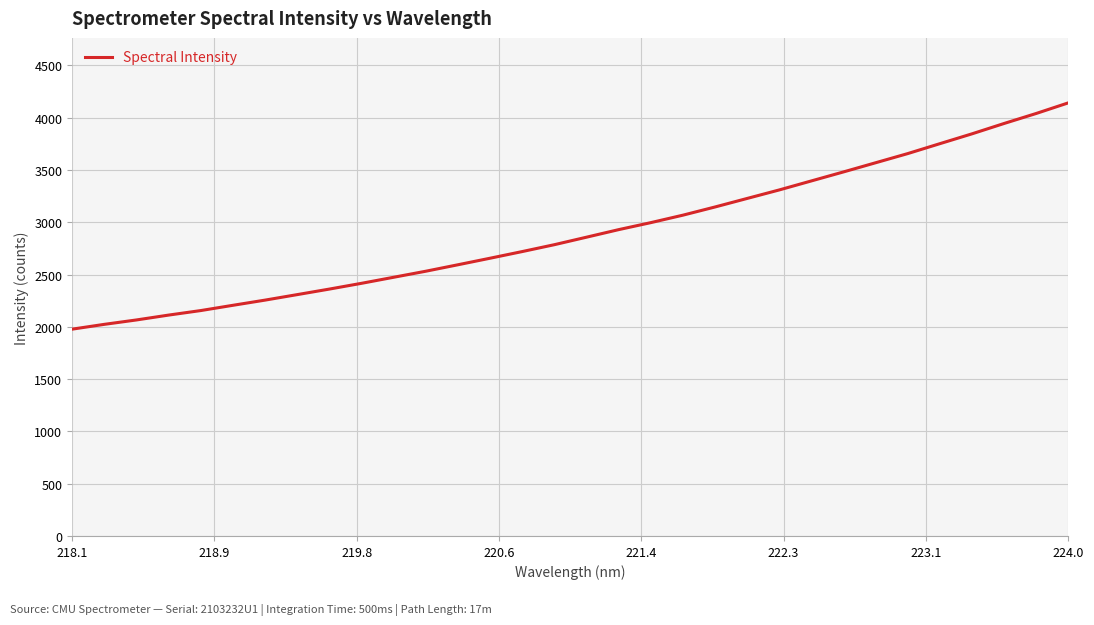

What is the minimum value shown in the chart?

1977.5